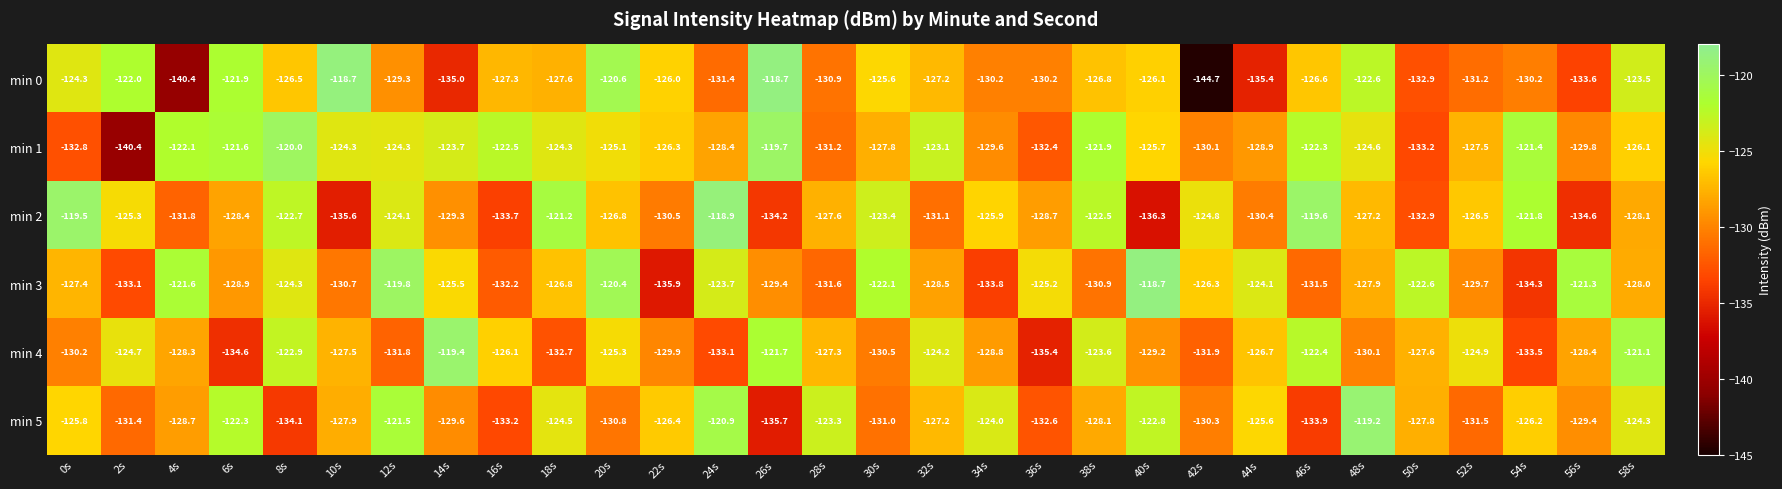

At which label does min 4 first exceed -127?

2s